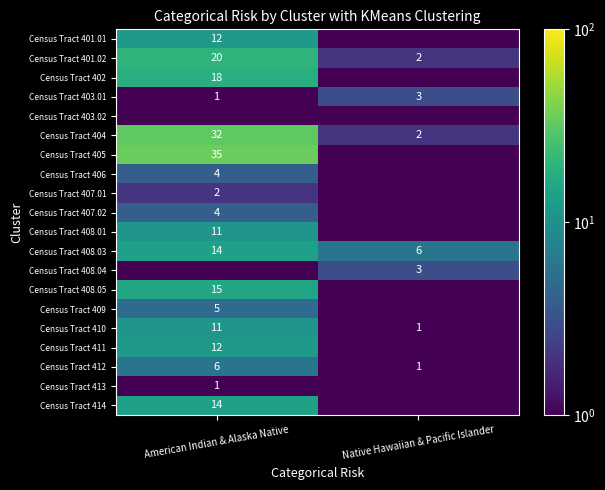

What is the greatest value displayed?

35.0